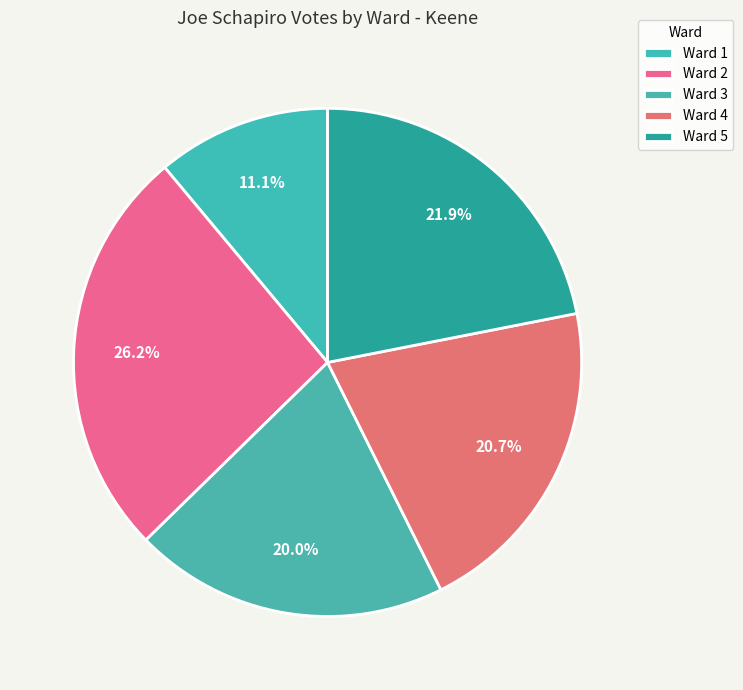

What percentage is the Ward 3 slice, to the nearest percent?

20%